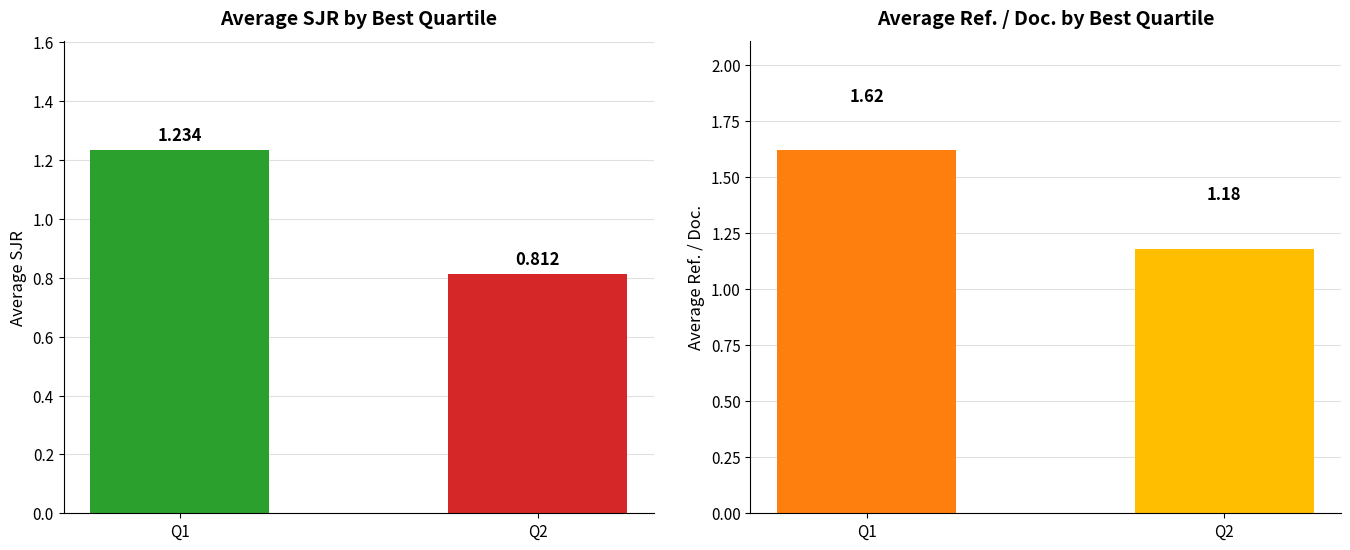

At how many categories does at least one series exceed 1?

2